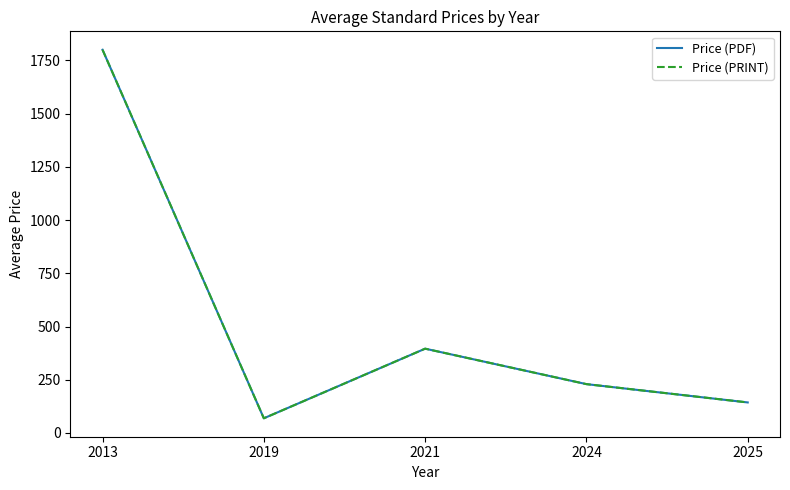

Is this an area chart (filled region under the line)?

No